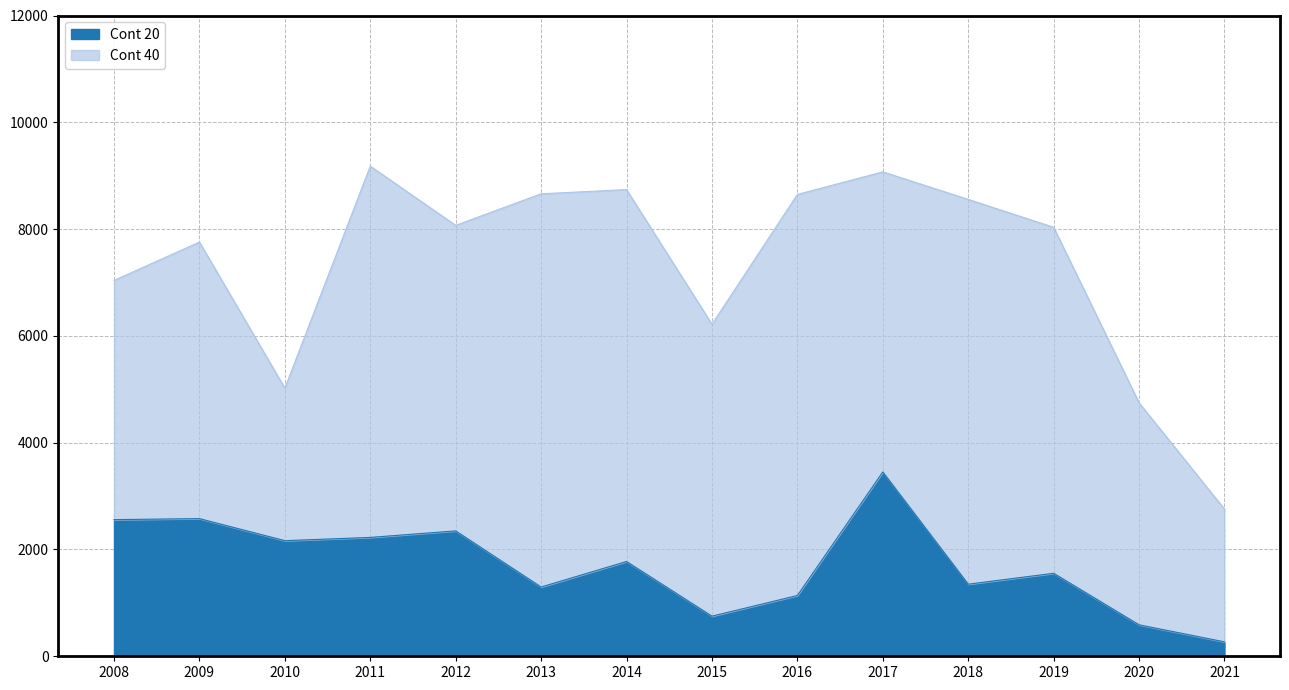

Does the chart have visible grid lines?

Yes